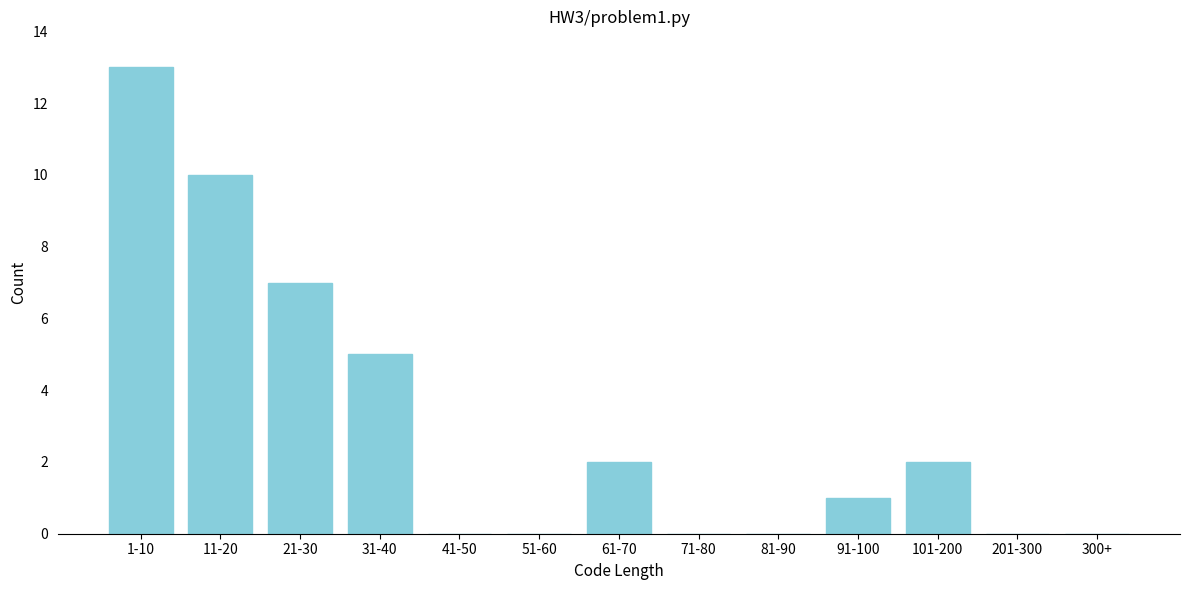

Reading left to right, transcribe all the data shown in this chart.

1-10=13	11-20=10	21-30=7	31-40=5	41-50=0	51-60=0	61-70=2	71-80=0	81-90=0	91-100=1	101-200=2	201-300=0	300+=0